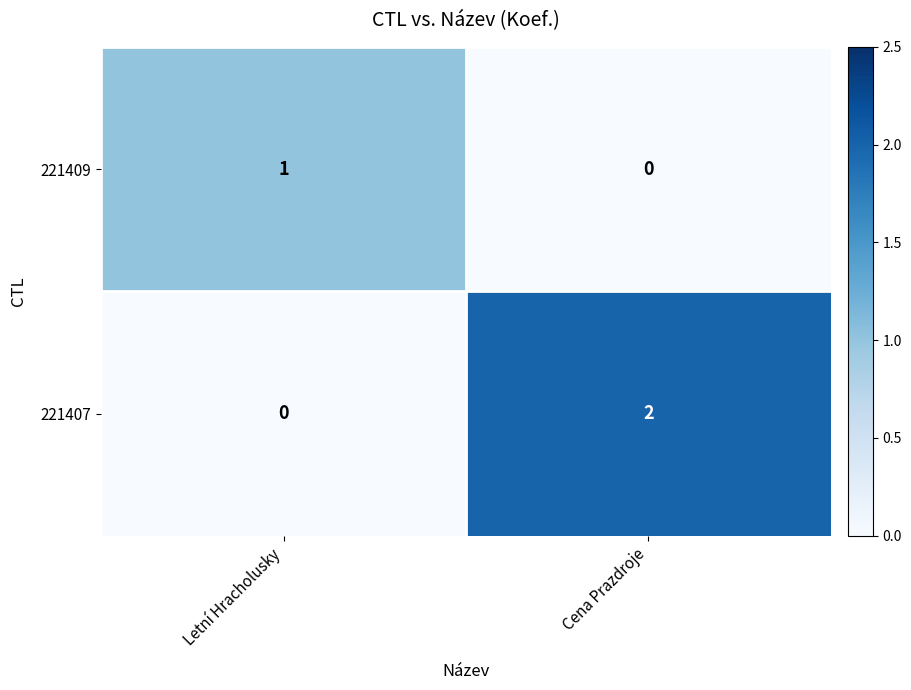

At which category is the sum across all series the highest?

Cena Prazdroje